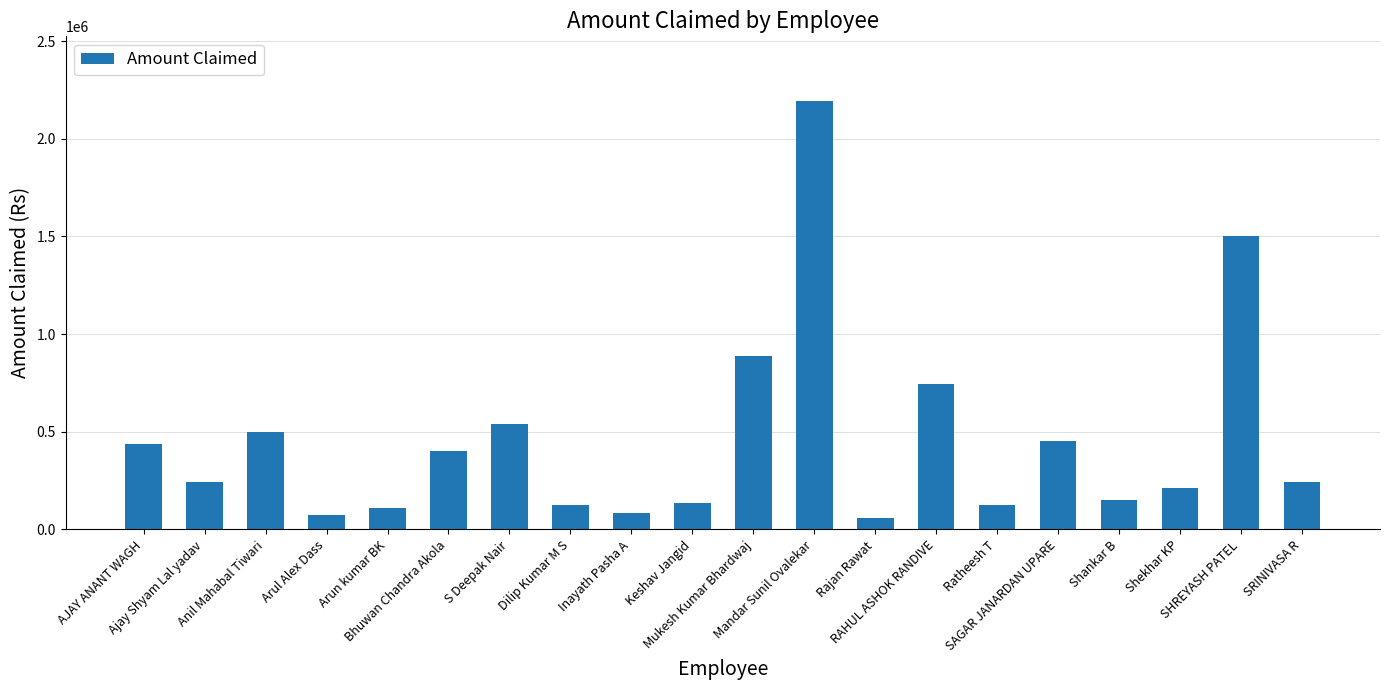

Does the chart contain any negative values?

No